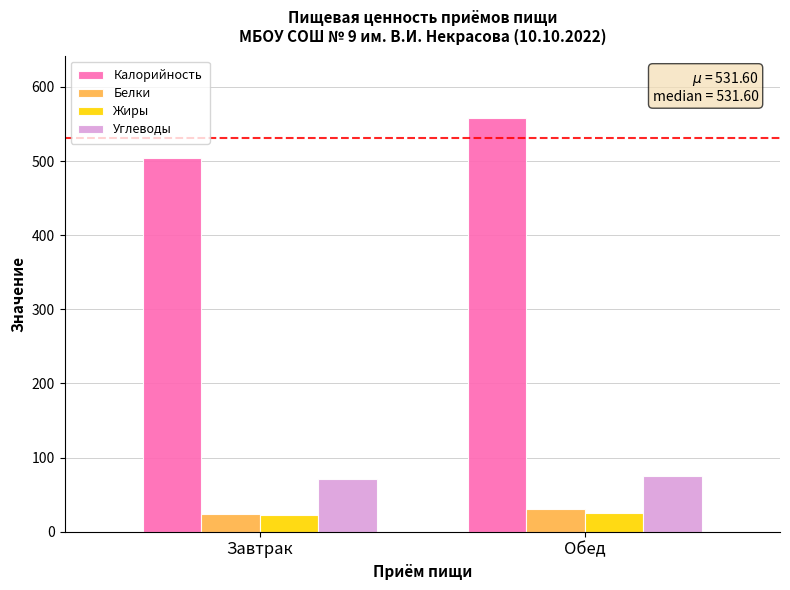

What is the sum of the Жиры values at Обед and Завтрак?

47.9